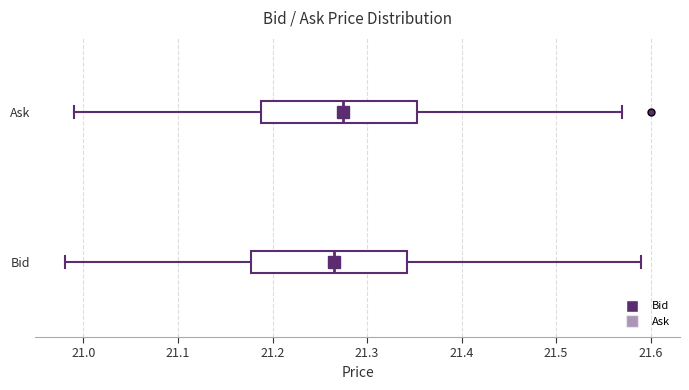

Reading bottom to top, transcribe this box plot: for each box, give where its median line is, the range the box spans, and where its two whiskers end, as read against the x-axis. The values are not printed on the chart, so give them approximately, as read against the axis.

Bid: median 21.27, box 21.18 to 21.34, whiskers 20.98 to 21.59
Ask: median 21.28, box 21.19 to 21.35, whiskers 20.99 to 21.57